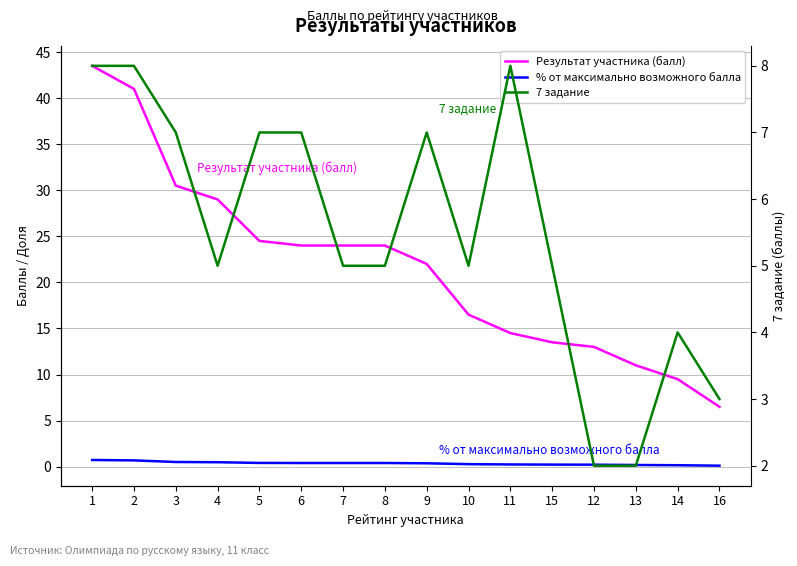

What is the total value across all series at 9?

29.4